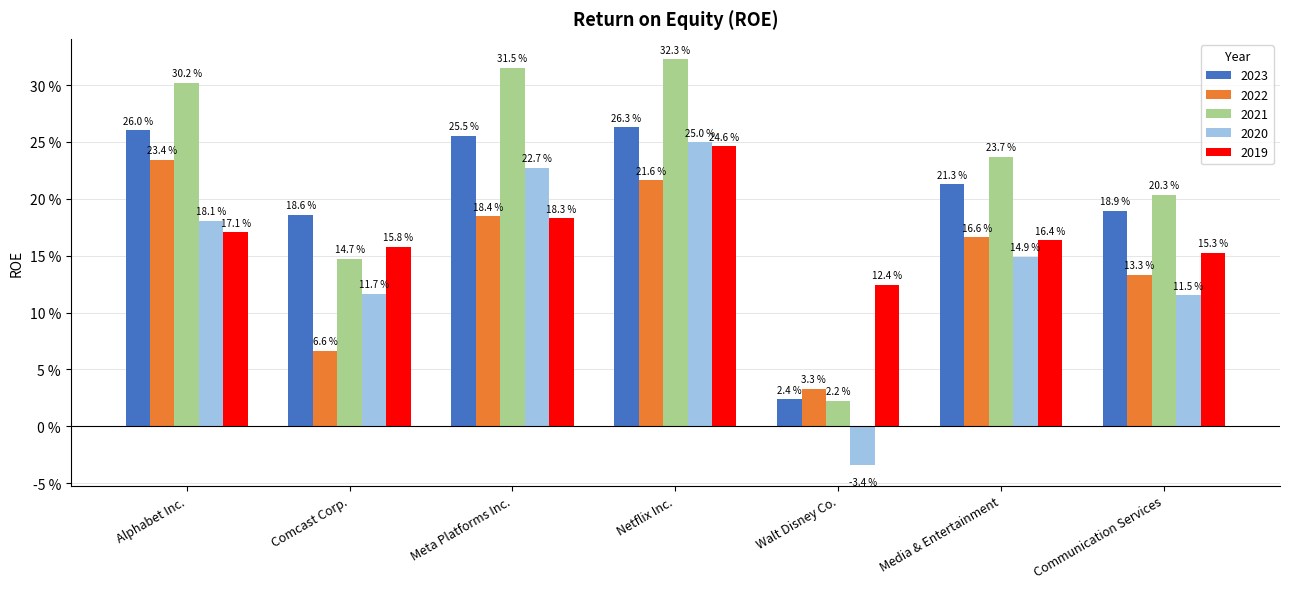

Are the bars grouped side by side (vs. stacked)?

Yes